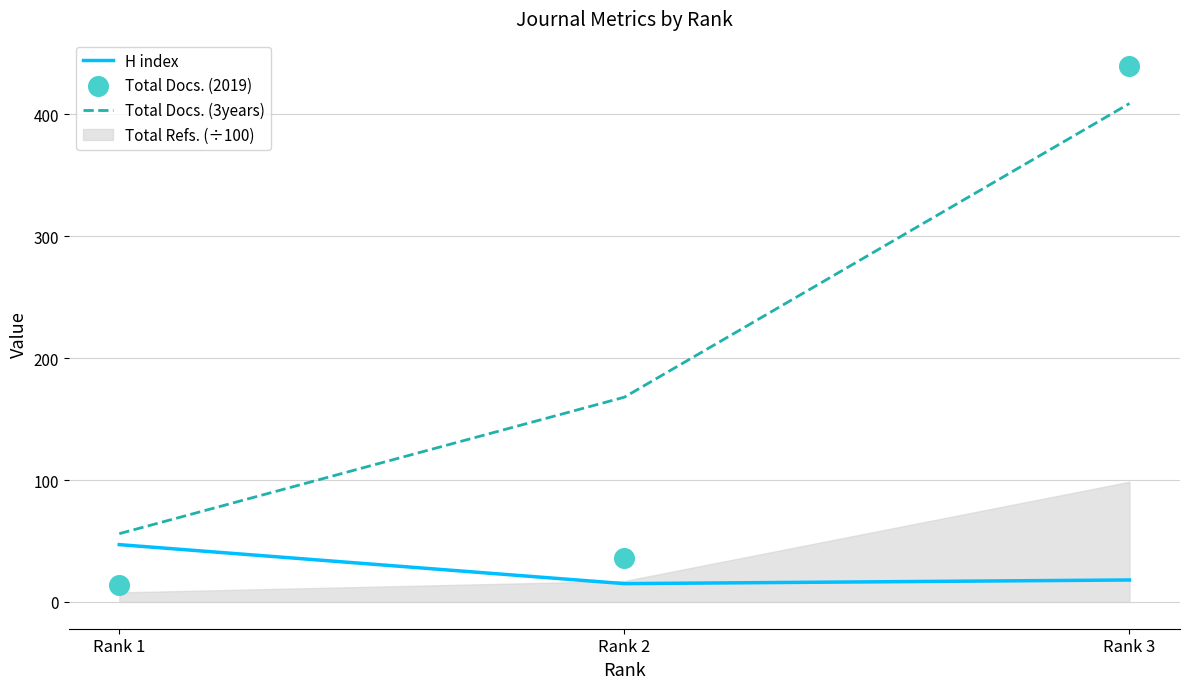

Which series has the largest total across all categories?

Total Docs. (3years)